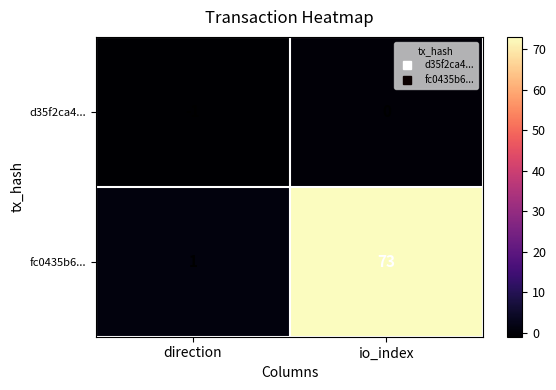

At which category is the sum across all series the highest?

io_index